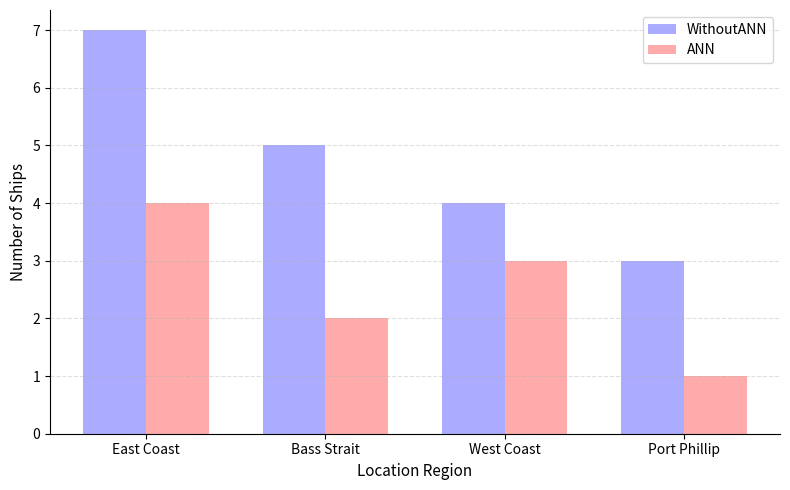

The WithoutANN series shows 2 at Port Phillip. True or false?

False